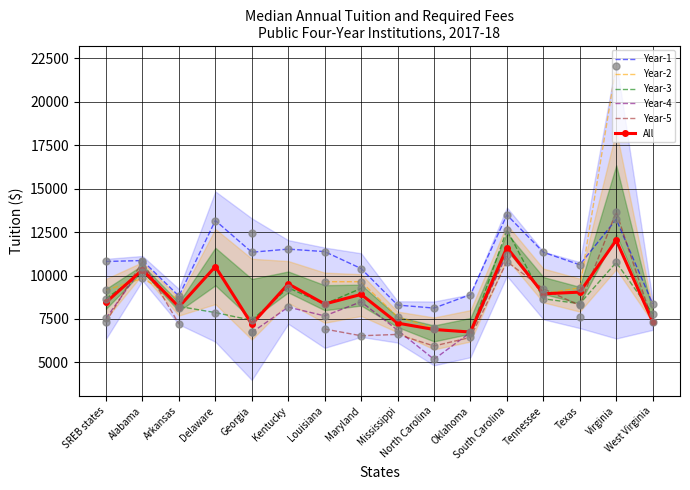

Which series reaches the minimum Y coordinate?

Year-4